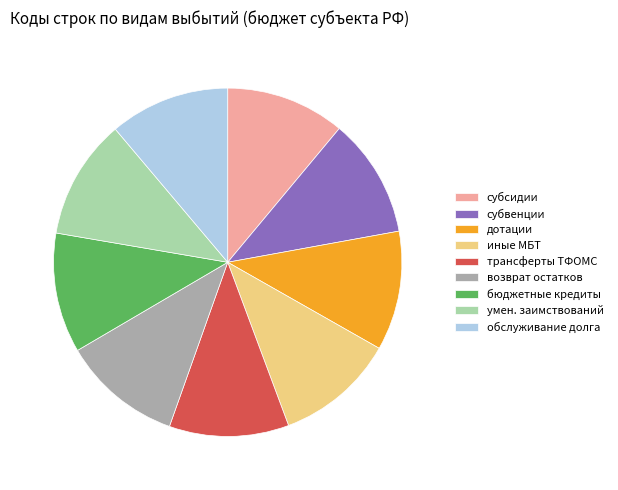

How many slices are in this pie chart?

9